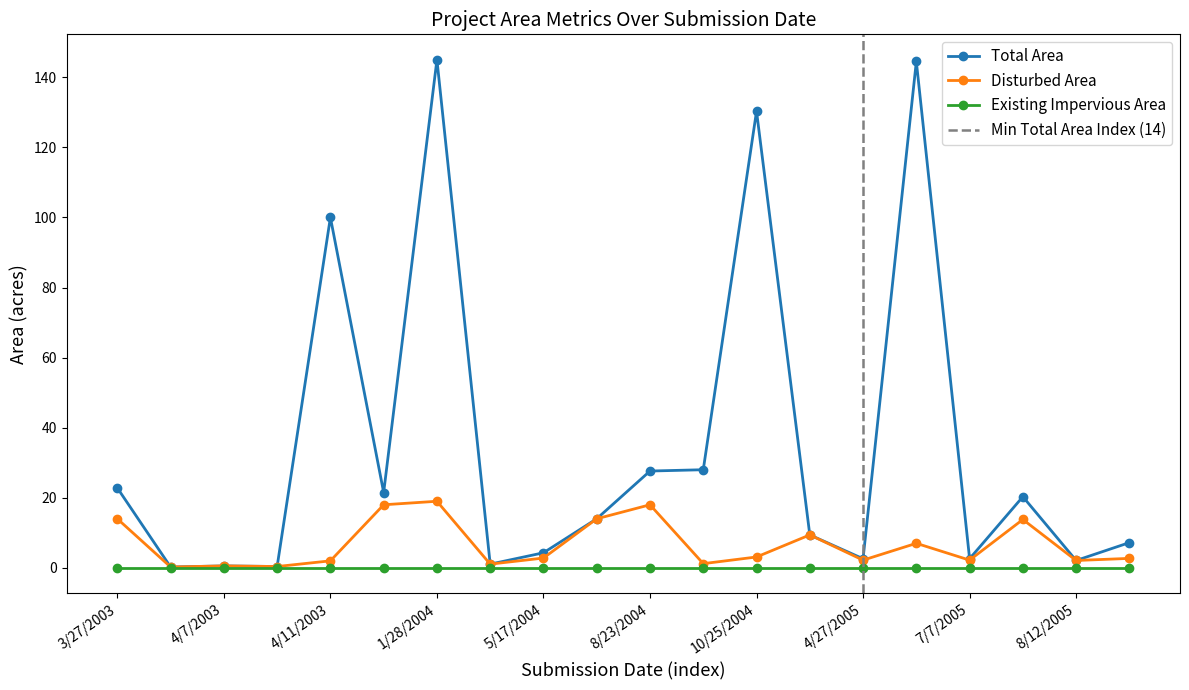

Is the value of Total Area at 8/19/2004 greater than the value of Disturbed Area at 3/25/2004?

Yes